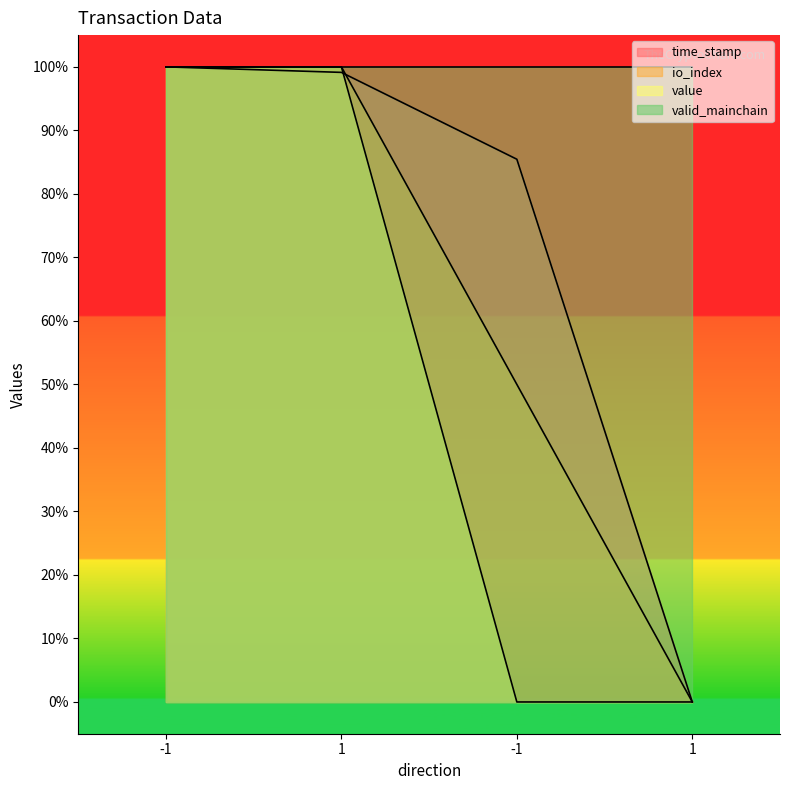

List the labels in order of time_stamp value, smallest first.

1, -1, 1, -1